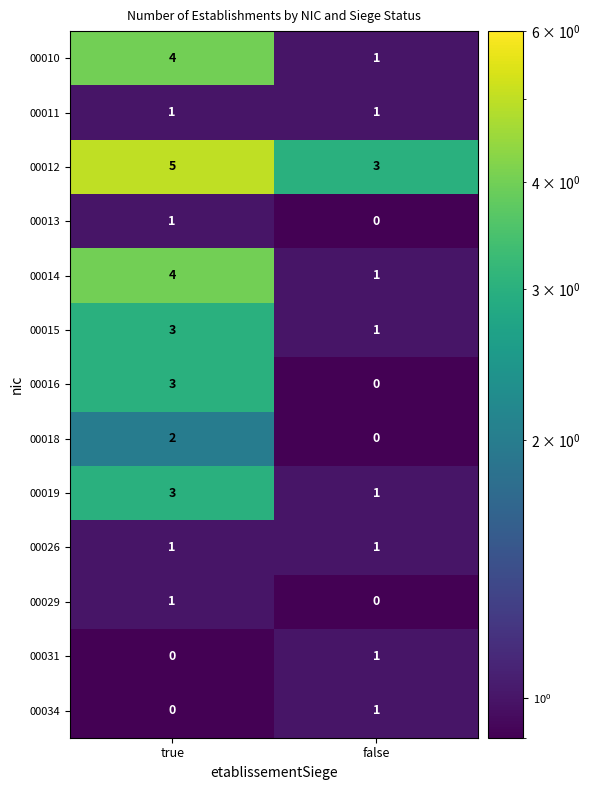

What is the difference between the highest and lowest values at true?

5